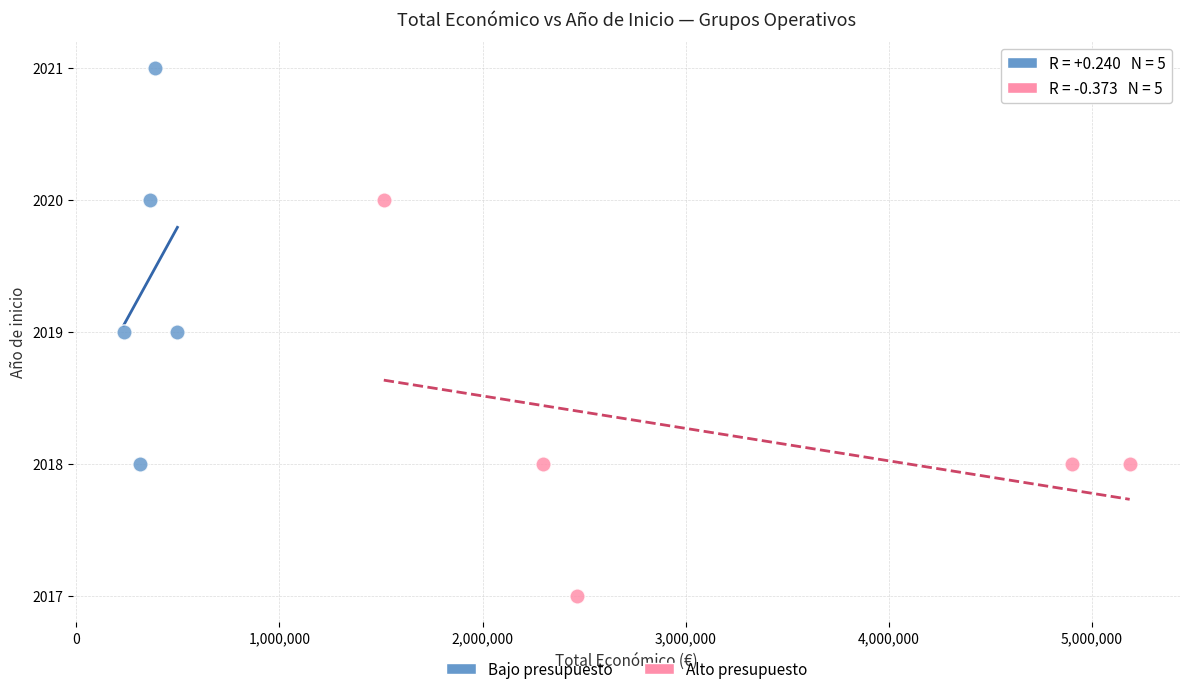

Which series reaches the minimum Y coordinate?

Alto presupuesto